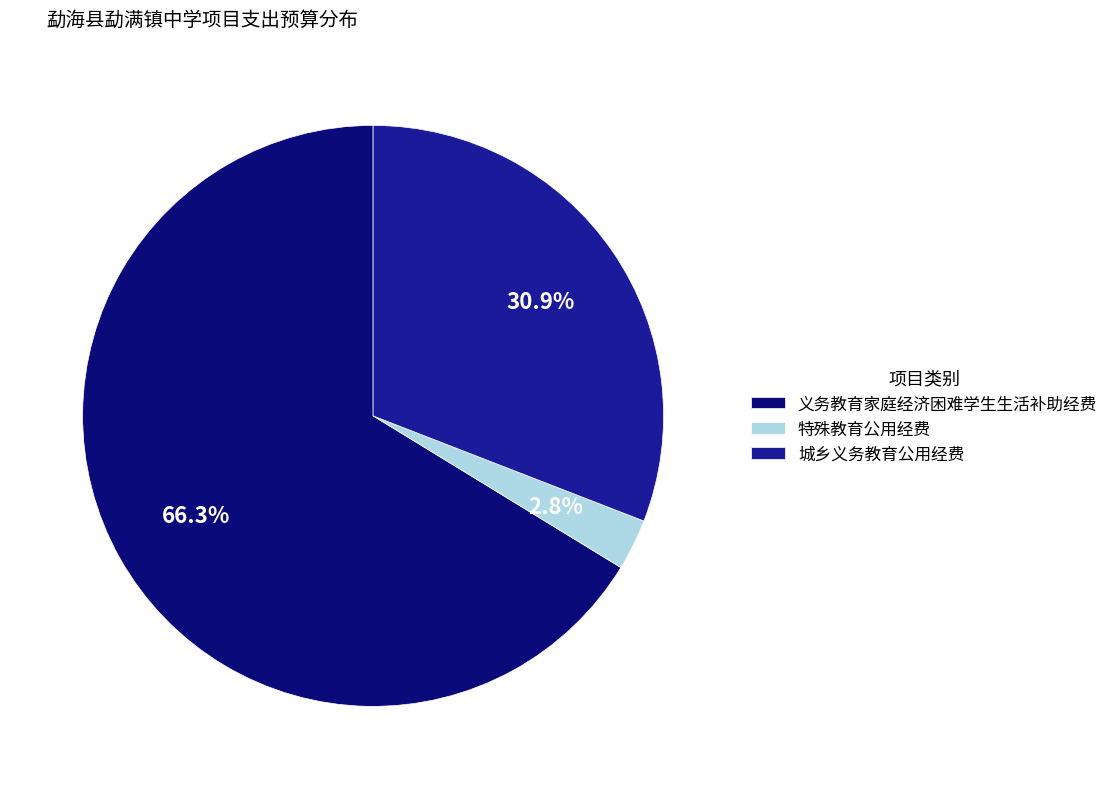

How many slices are in this pie chart?

3